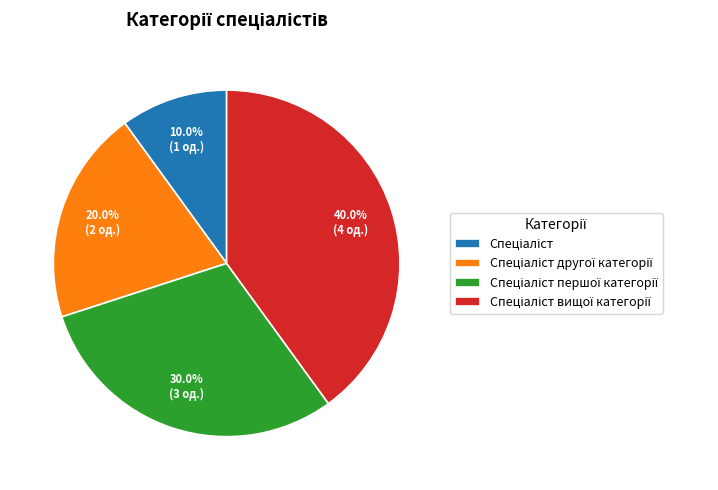

Is there any slice that represents more than half of the pie?

No